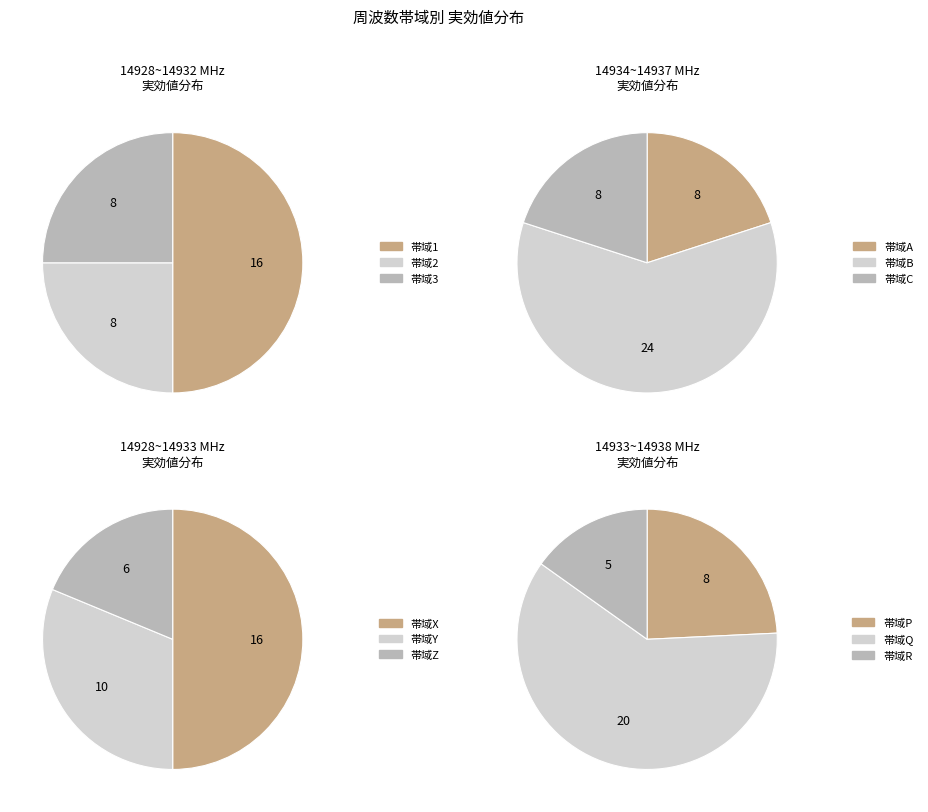

Is 14932-14934 the majority of the pie?

No